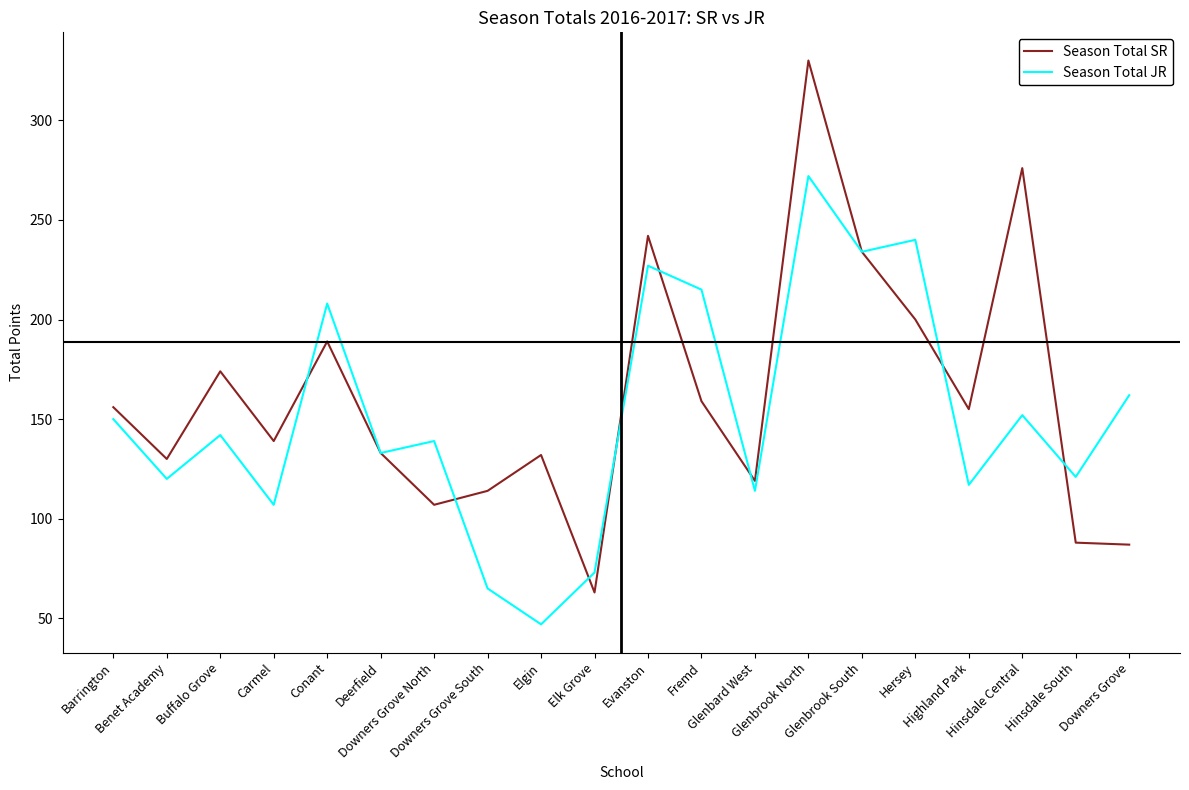

Which category has the lowest value across all series?

Elgin